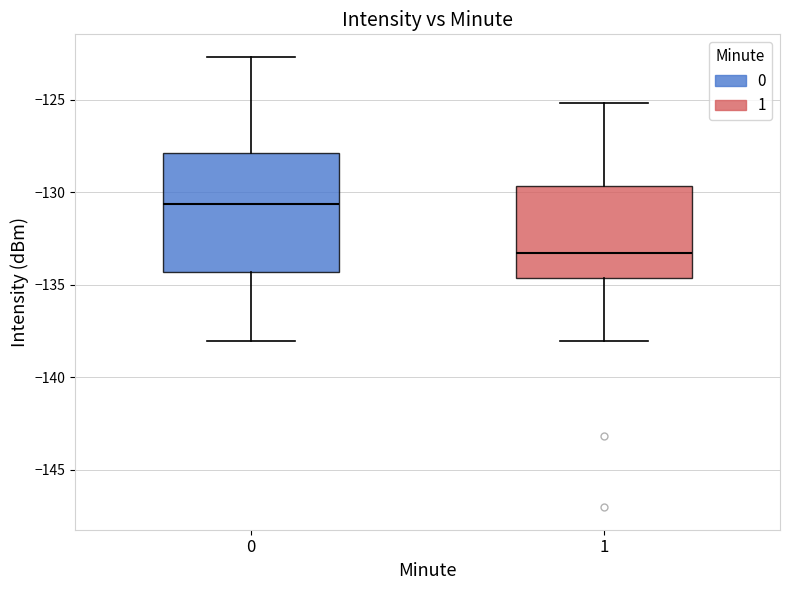

Which box's median line is the lowest?

1